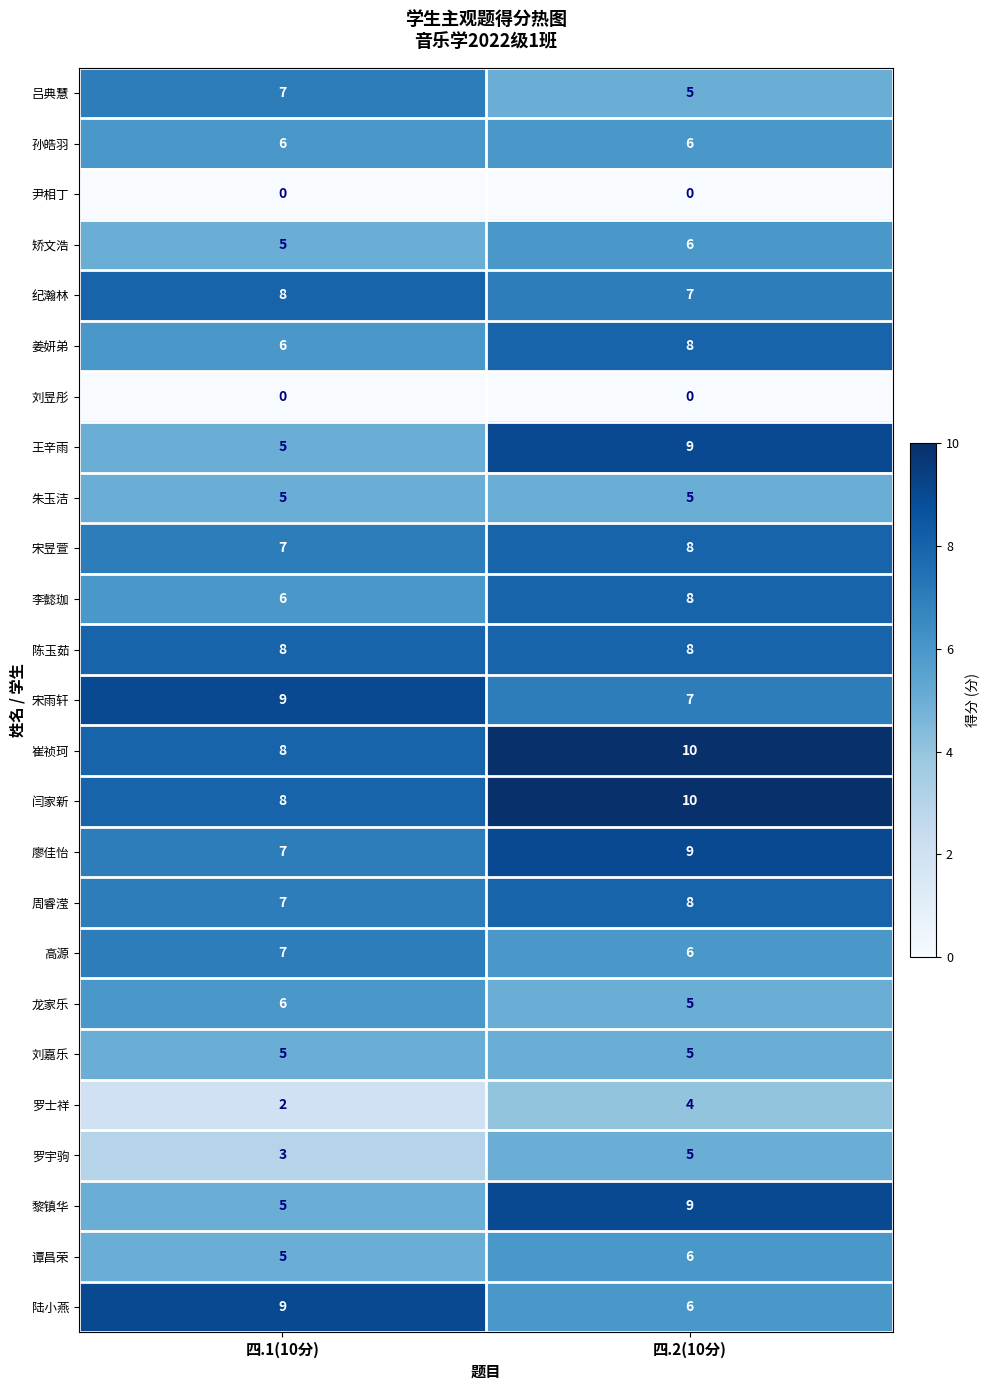

What is the sum of the 龙家乐 values at 四.2(10分) and 四.1(10分)?

11